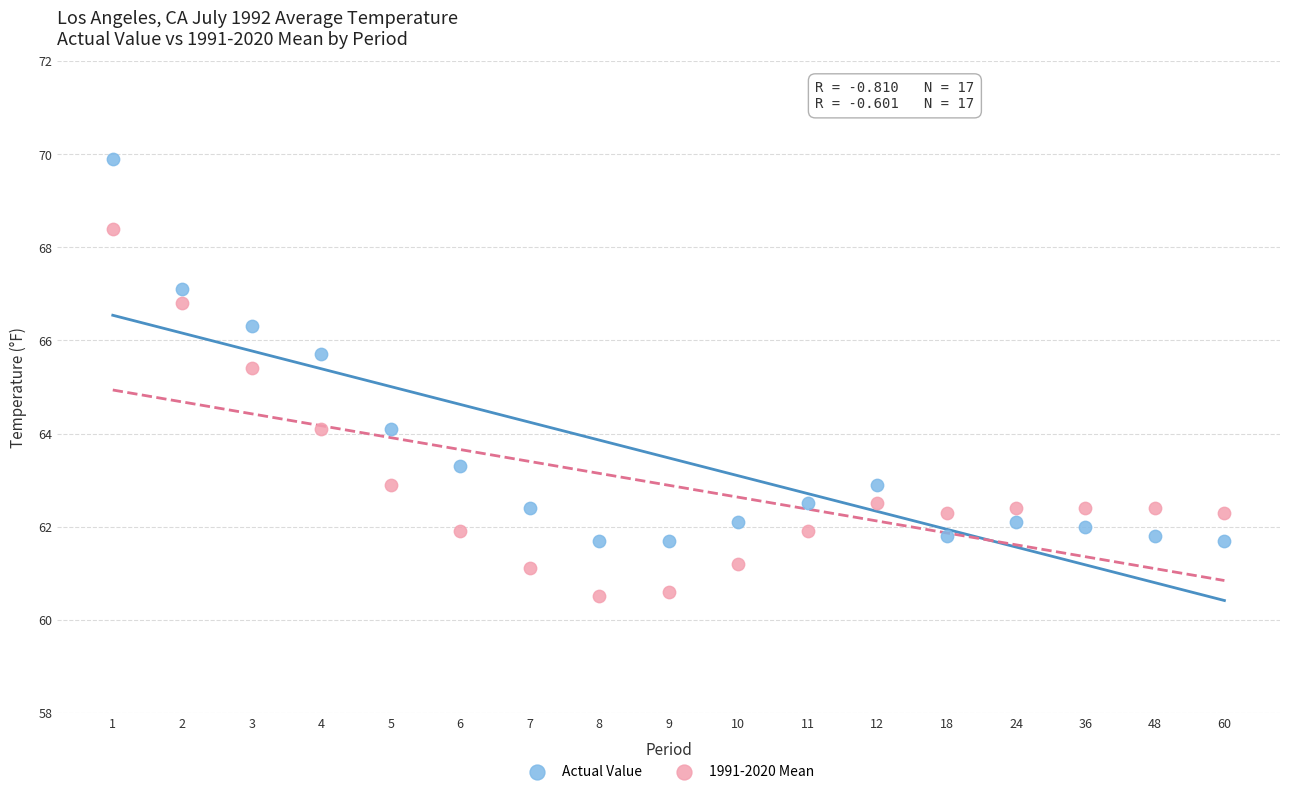

In the Actual Value series, what Y value is closest to 65?

65.7